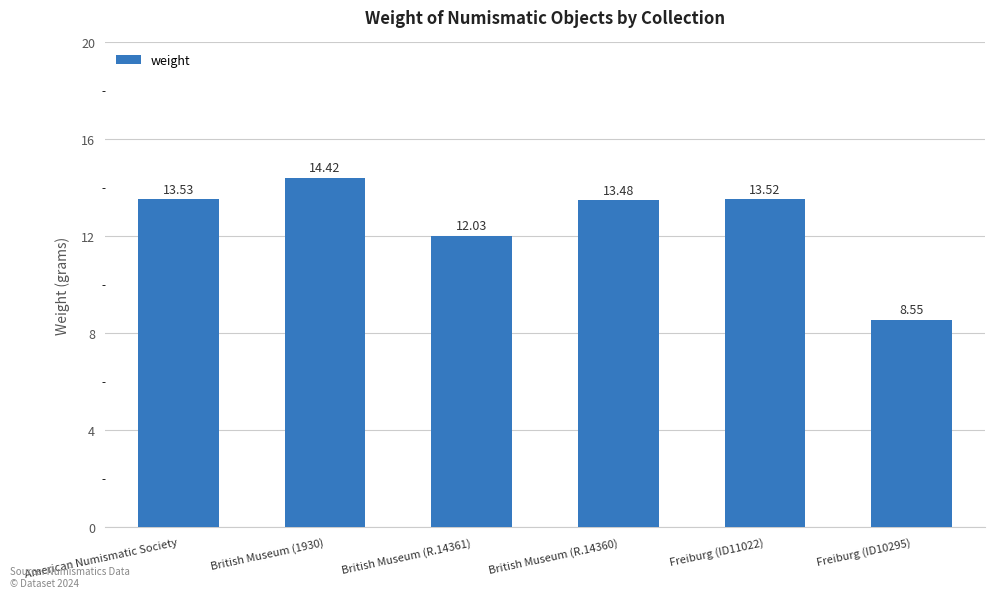

What is the ratio of the value at Freiburg (ID10295) to the value at Freiburg (ID11022)?

0.6